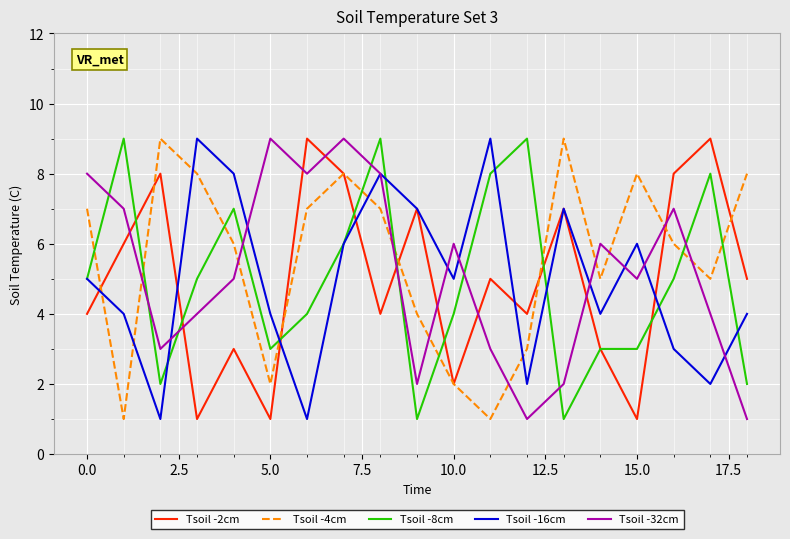

What is the greatest value displayed?

9